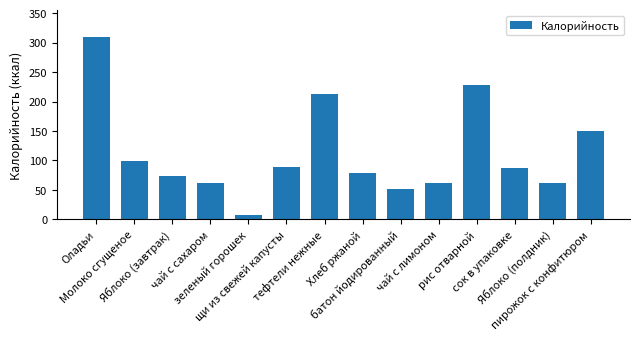

True or false: the data shows 78.5 at Хлеб ржаной.

True